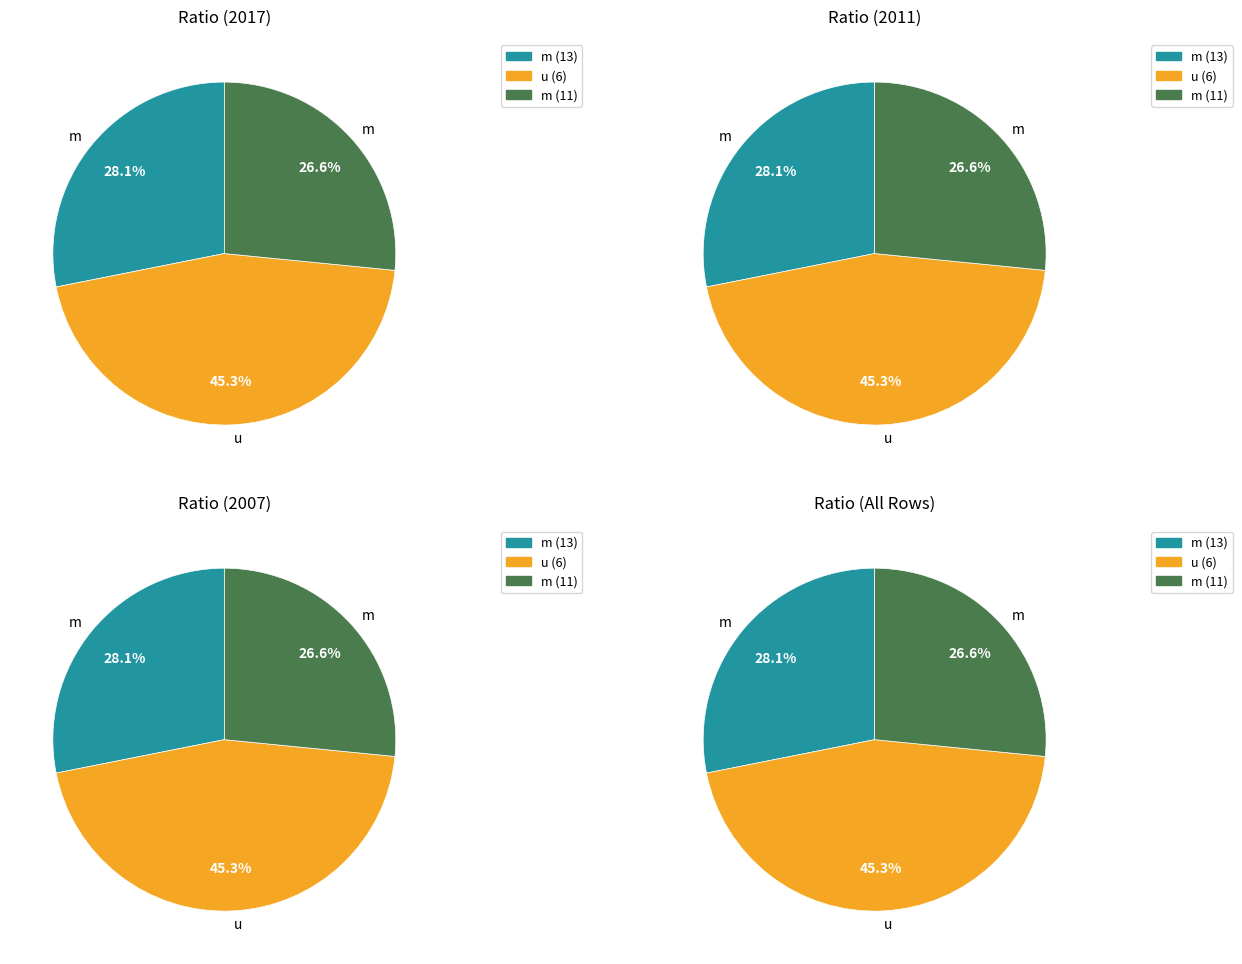

Do m (13) and u (6) together represent more than half of the pie?

Yes